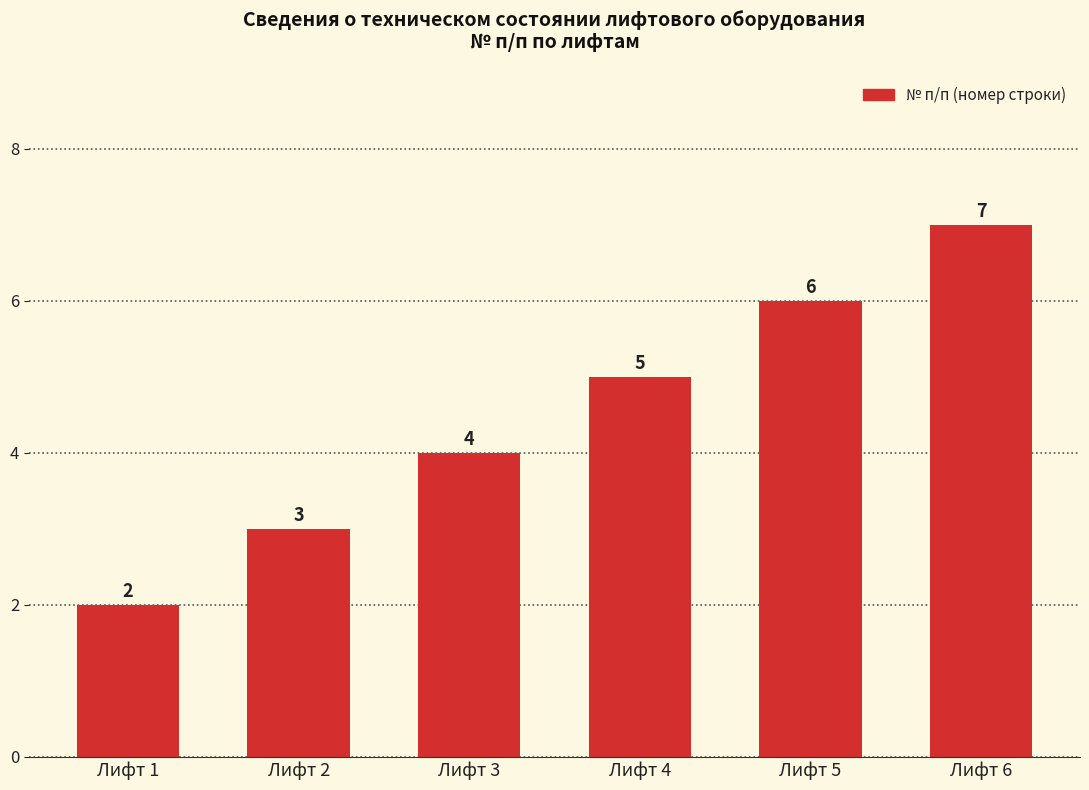

How many data points are less than 5?

3